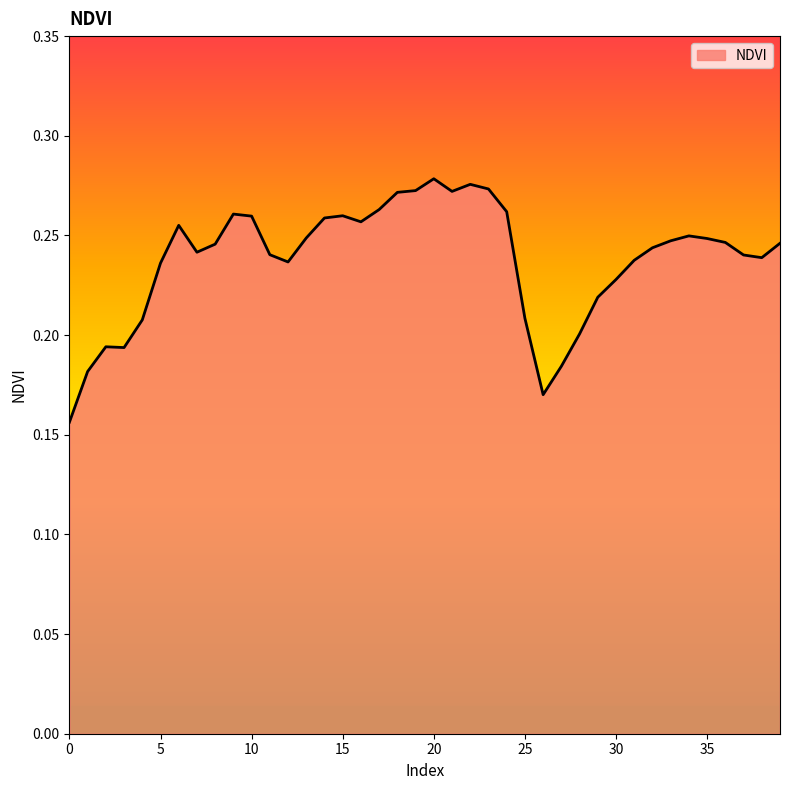

What is the value of the 29th point from the left?

0.2